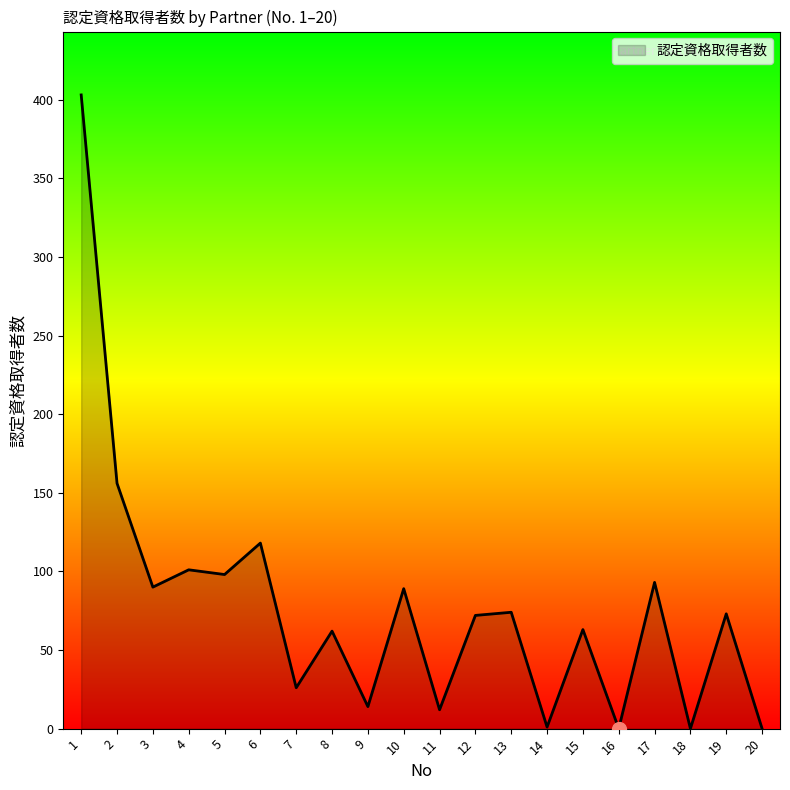

The value at 4 is 182. True or false?

False